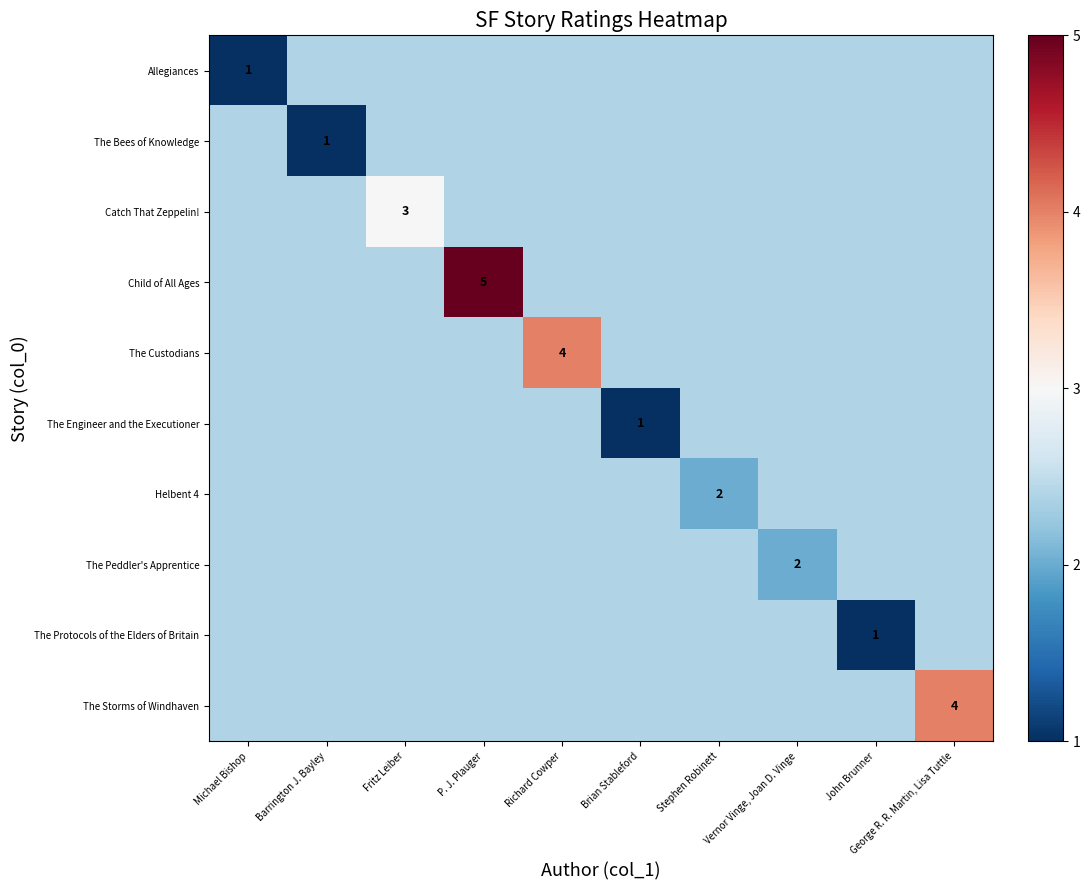

The The Peddler's Apprentice series shows 2.4 at John Brunner. True or false?

True